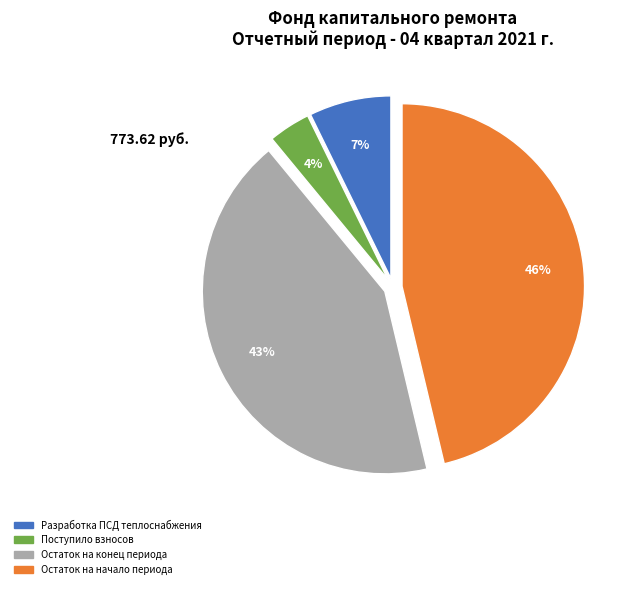

The Остаток на начало периода slice represents 56% of the pie. True or false?

False